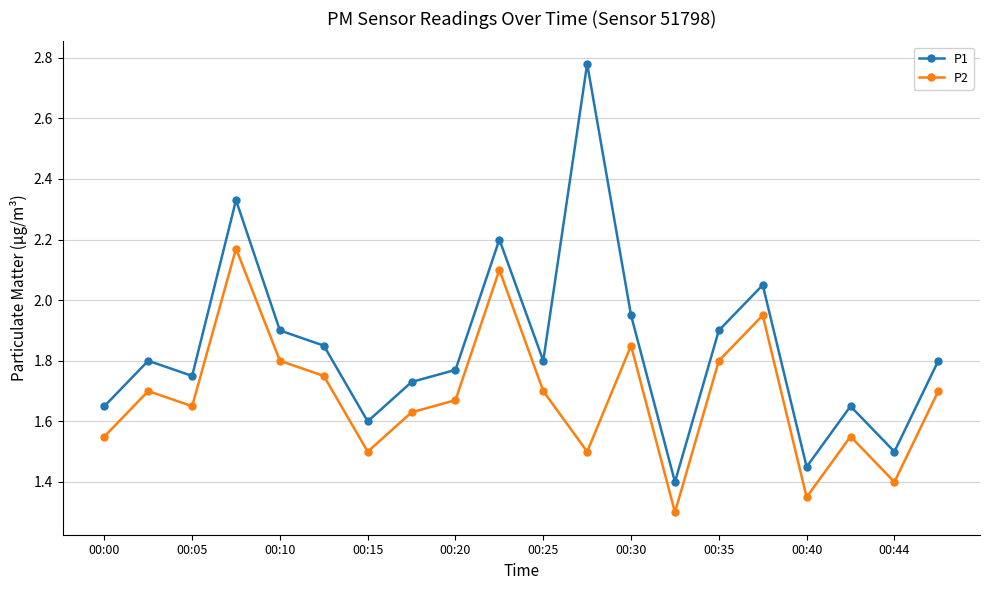

True or false: P1 and P2 intersect in this chart.

False